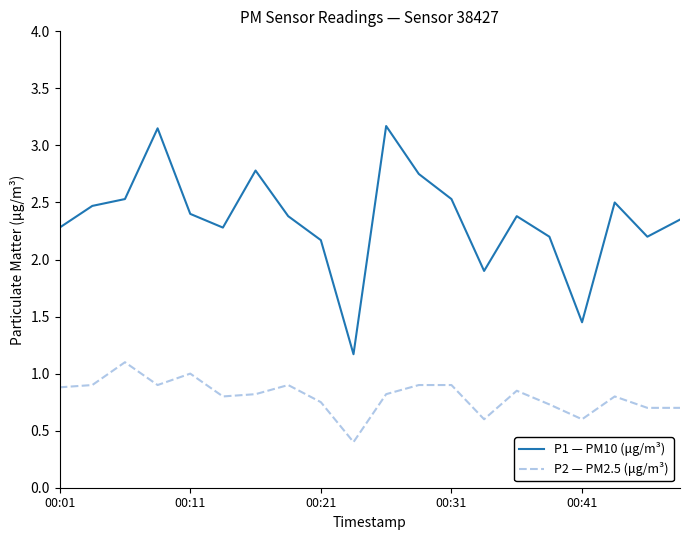

List the series in order of their peak value, lowest first.

P2 — PM2.5 (μg/m³), P1 — PM10 (μg/m³)